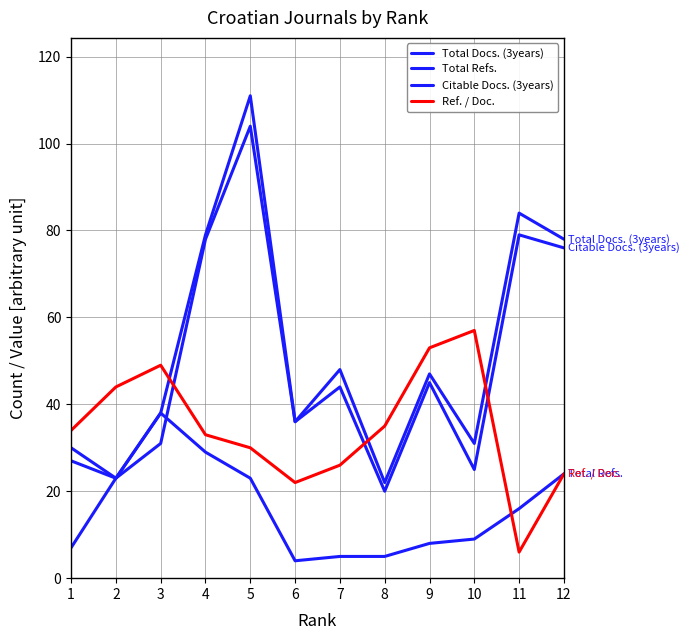

Rank the series at 1 from highest to lowest value.

Ref. / Doc., Total Refs., Citable Docs. (3years), Total Docs. (3years)